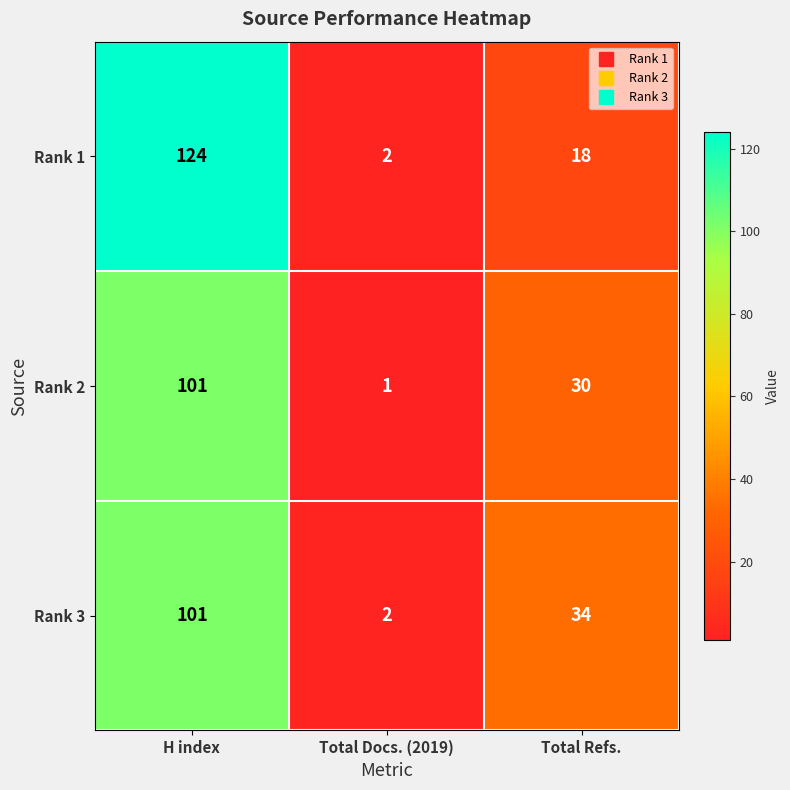

Rank the categories by Rank 3 value from lowest to highest.

Total Docs. (2019), Total Refs., H index